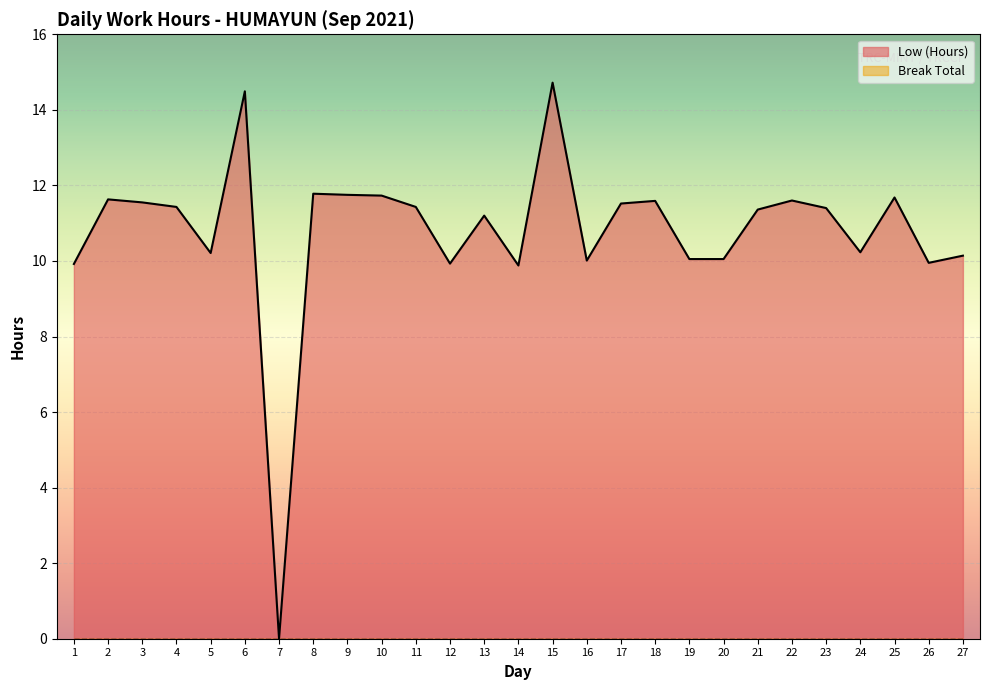

The chart shows a value of 4.7 at 15. True or false?

False